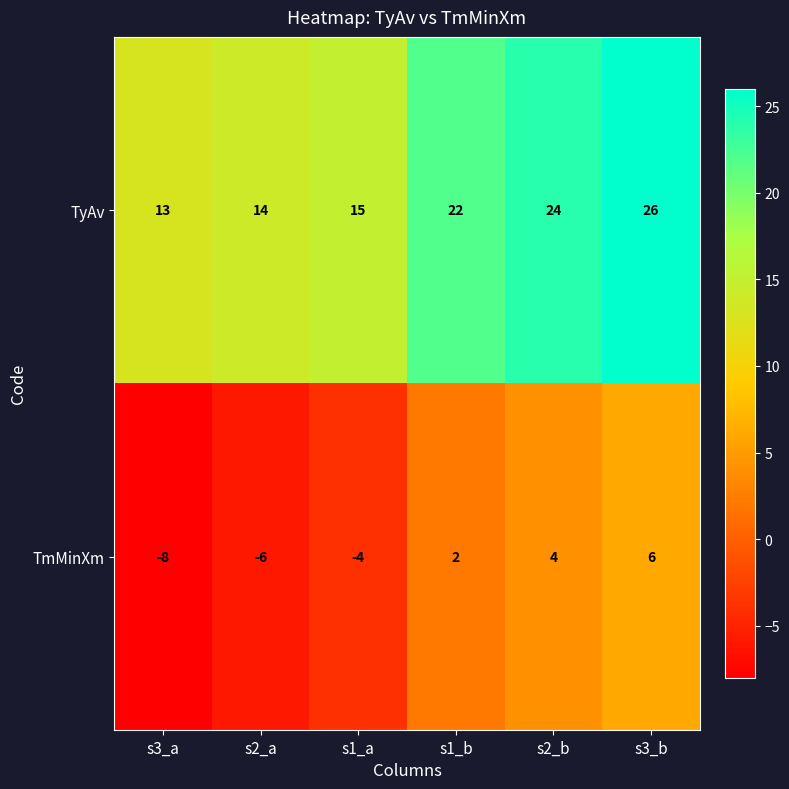

Which series changed the most between s2_a and s1_a?

TmMinXm